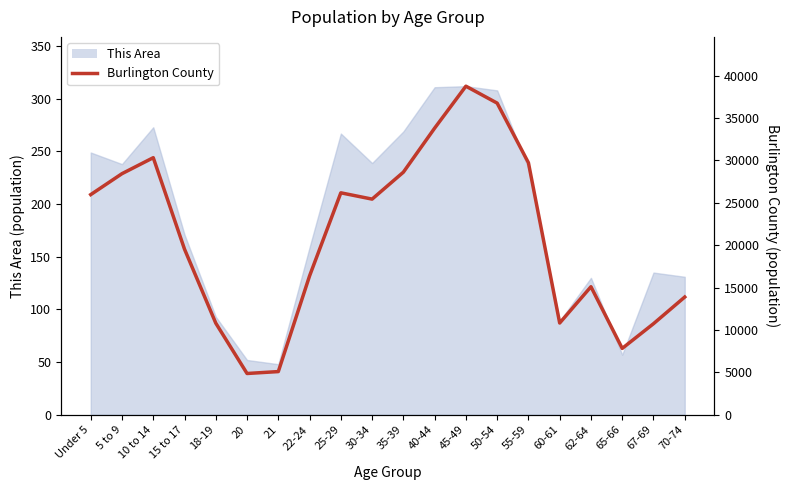

How many interior local peaks (higher than both neighbors) does the data have?

4